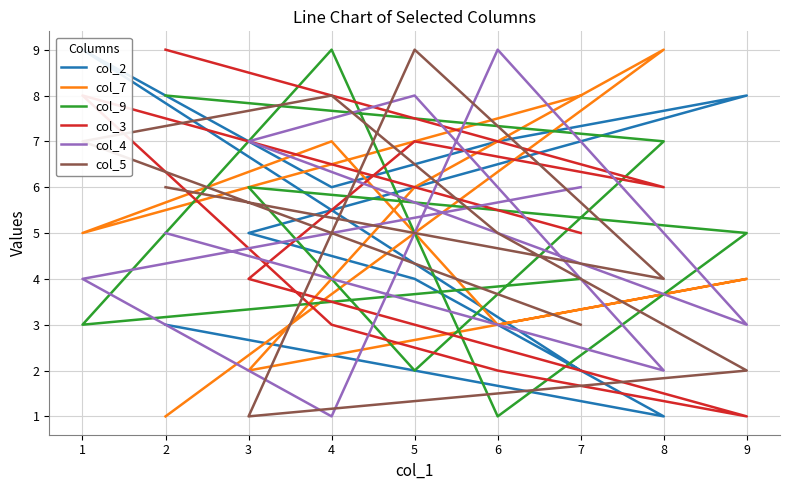

The value of col_2 at 1 is 4. True or false?

False